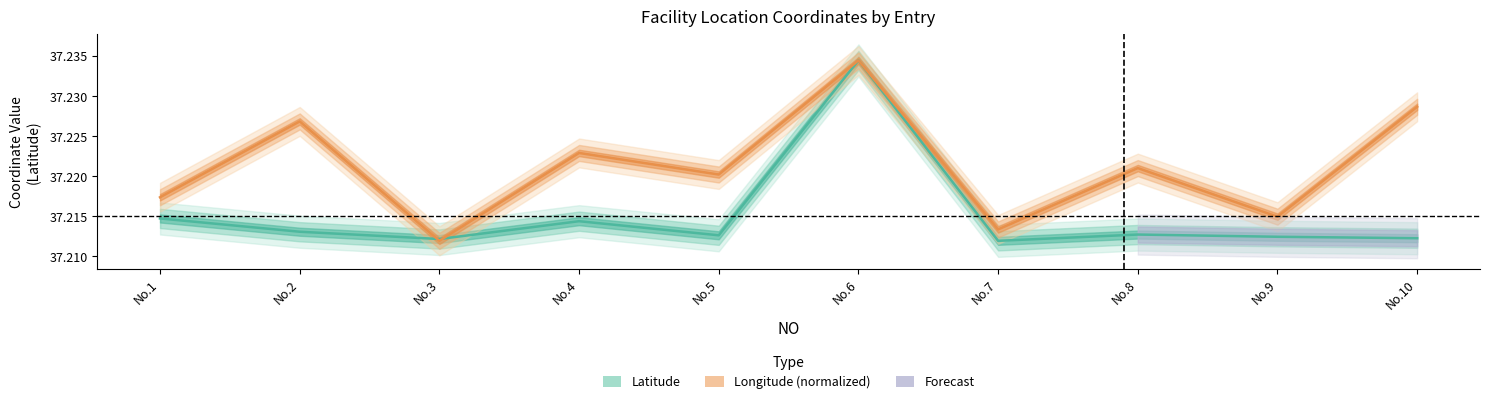

Read the Latitude value at No.7.

37.2